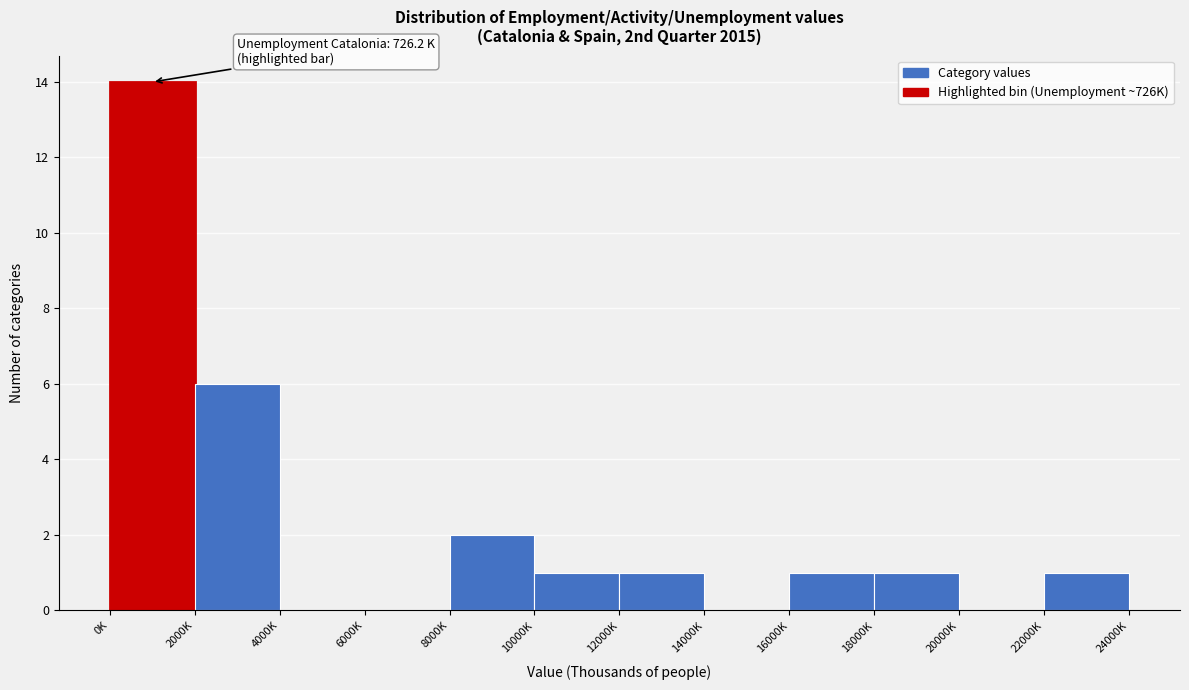

Reading right to left, transcribe all the data shown in this chart.

22000K=1	20000K=0	18000K=1	16000K=1	14000K=0	12000K=1	10000K=1	8000K=2	6000K=0	4000K=0	2000K=6	0K=14